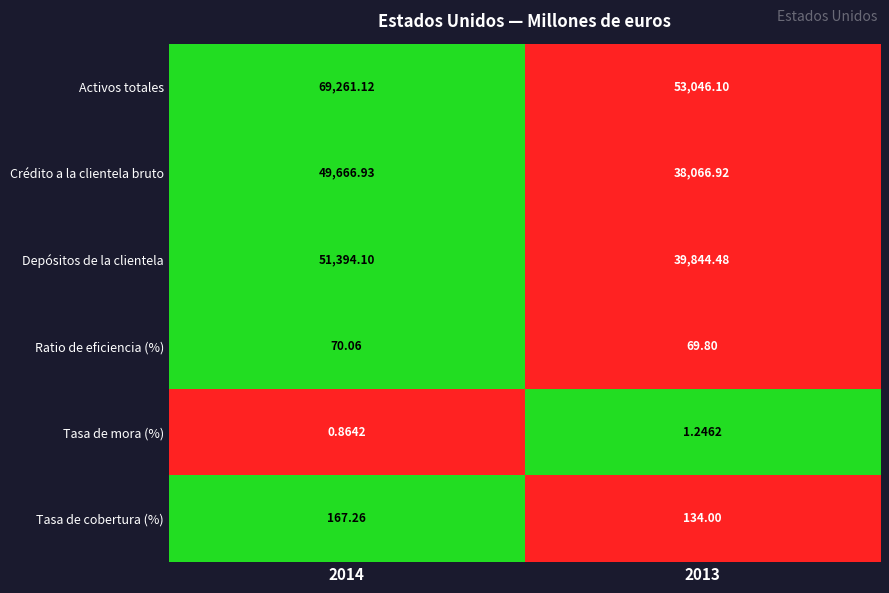

Which series has the largest total across all categories?

Activos totales